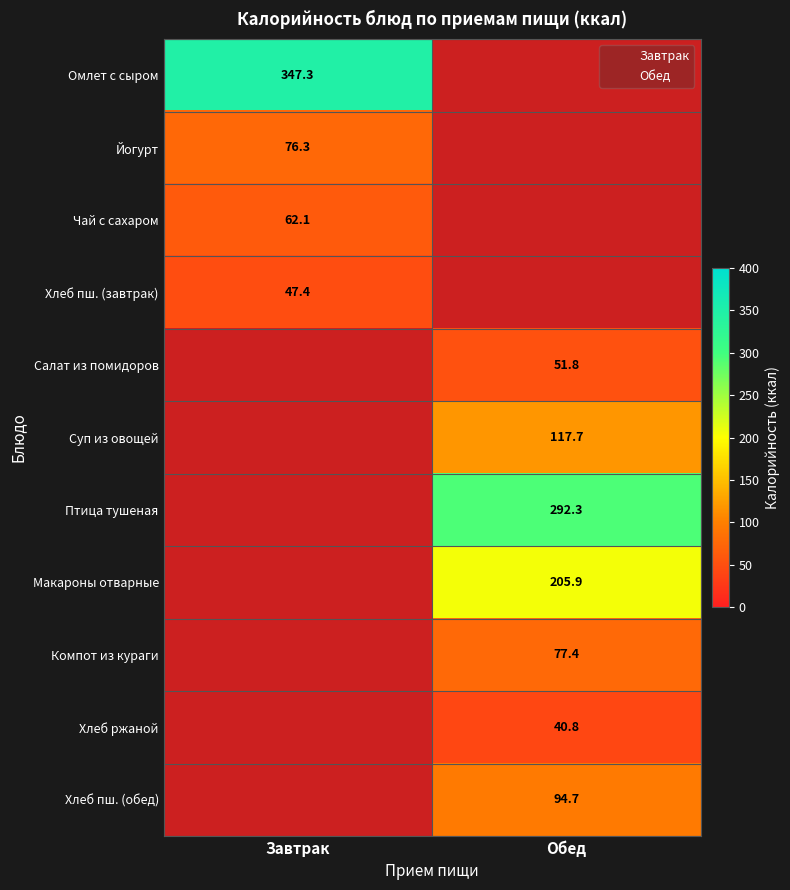

What is the difference between the maximum and minimum values in the Чай с сахаром series?

62.1